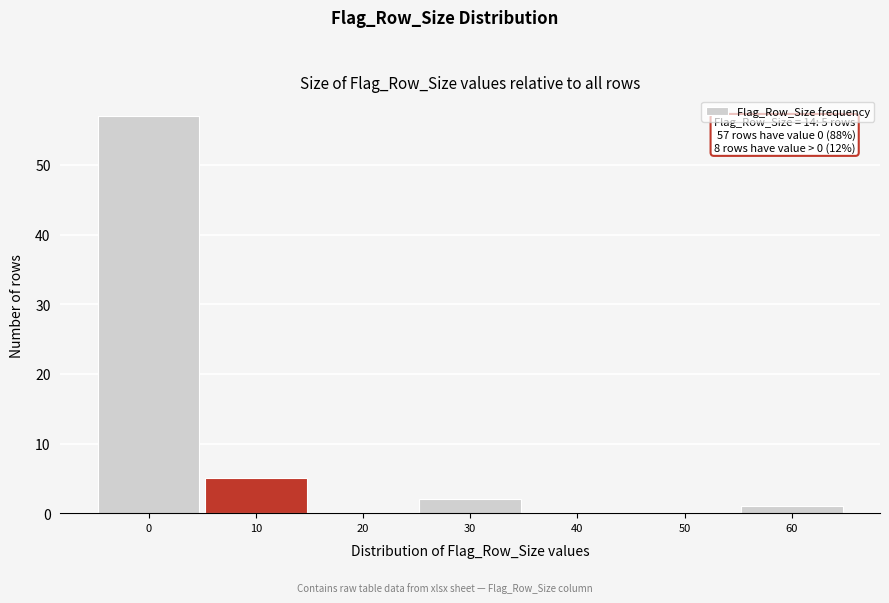

Reading left to right, what are all the values shown in this chart?

0=57	10=5	20=0	30=2	40=0	50=0	60=1